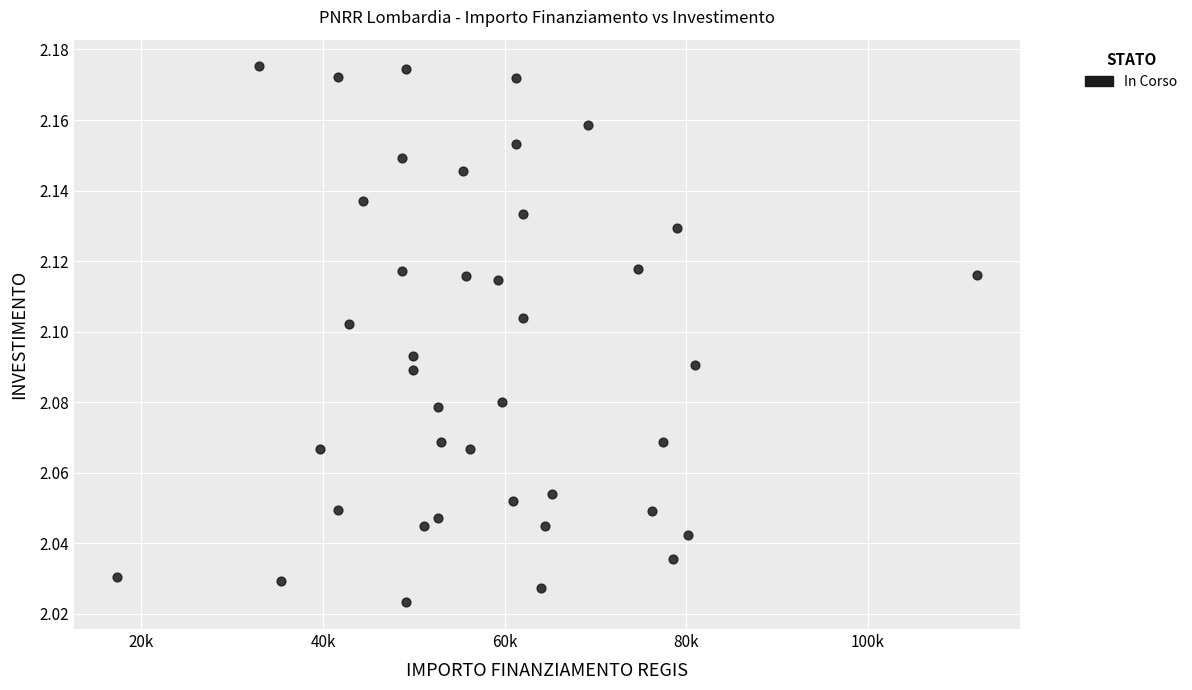

What is the range of X values (max minus min)?

94665.7